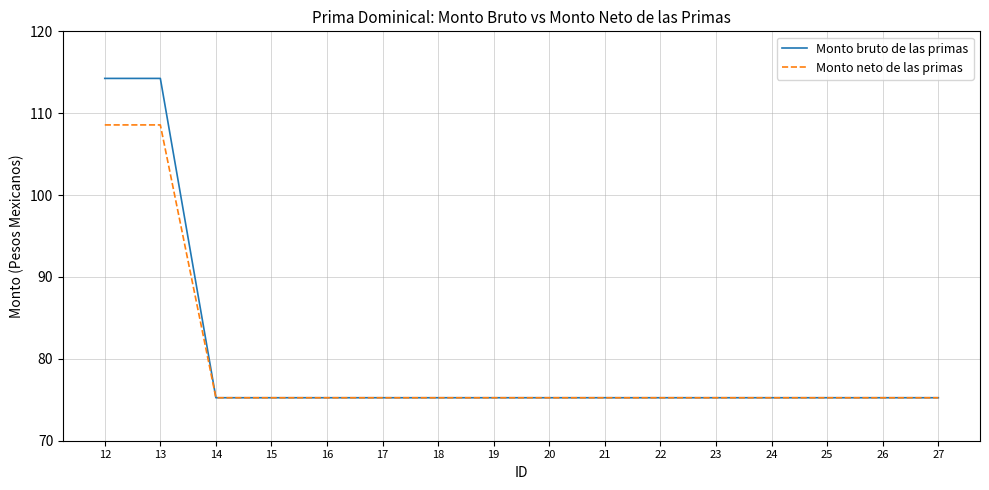

Which series has the largest range (max minus min)?

Monto bruto de las primas